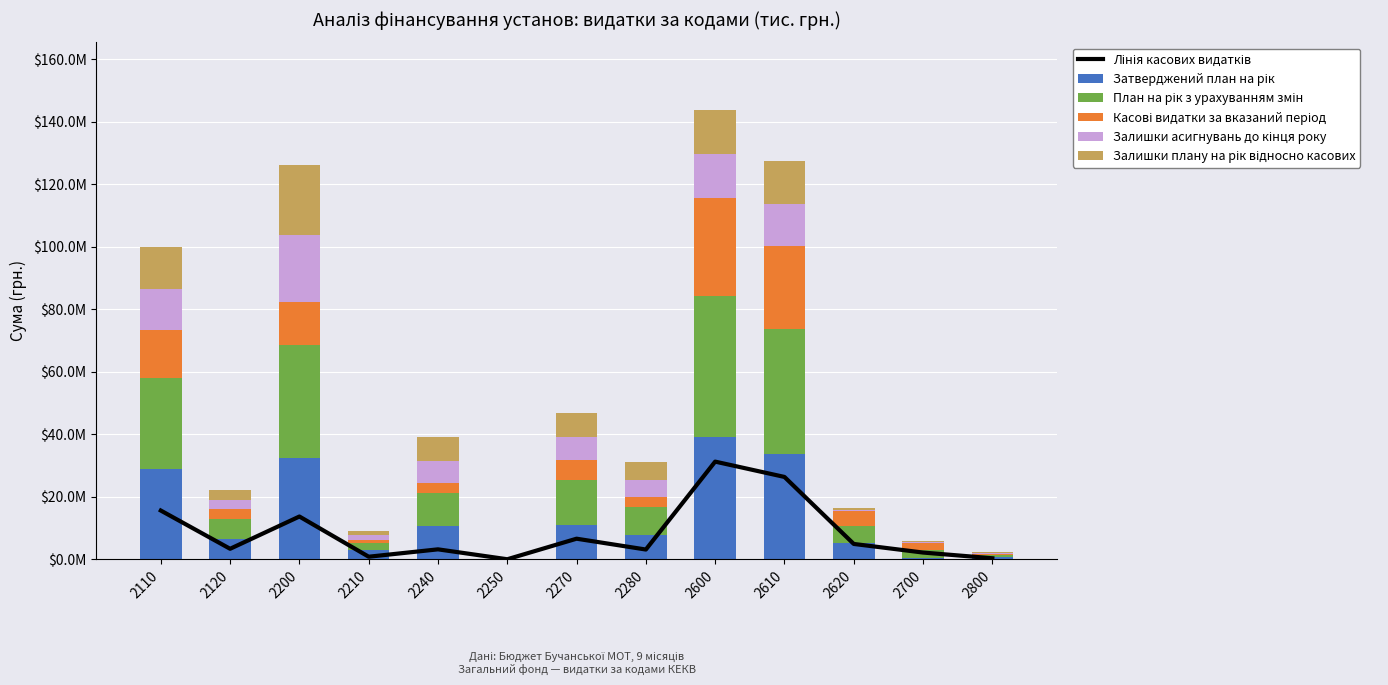

How many data points in Касові видатки за вказаний період are less than 3348922?

6